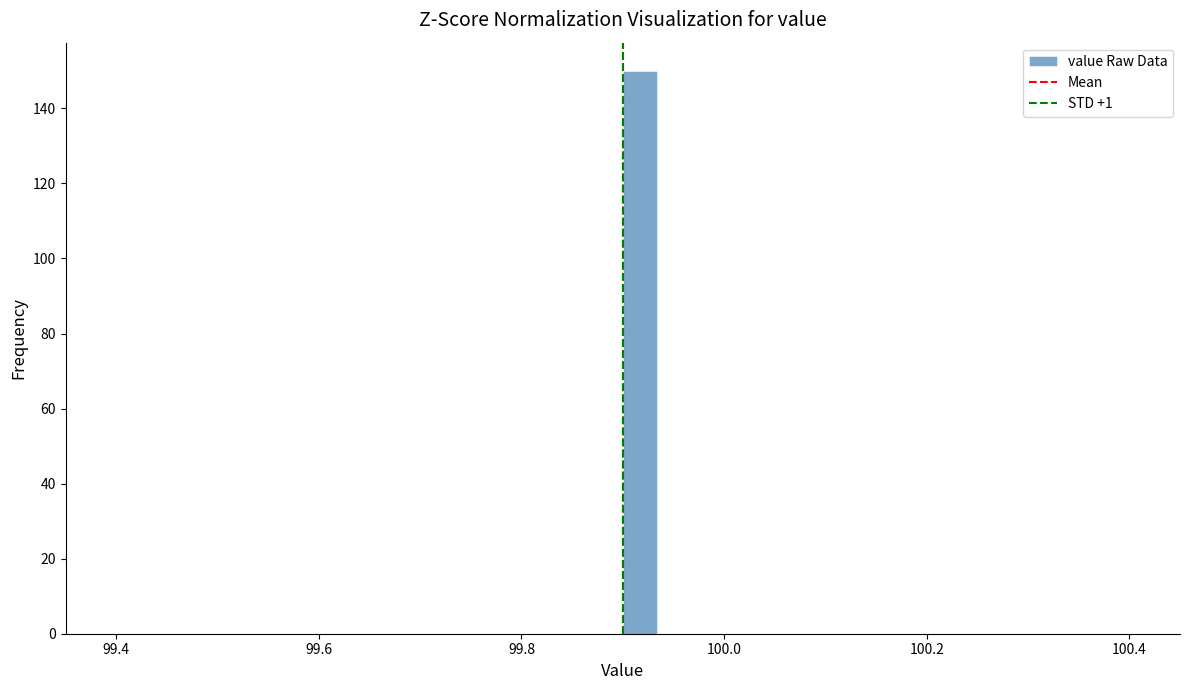

Around what value on the x-axis is the tallest bar? Give the approximate position of its centre, as read against the axis.

99.92